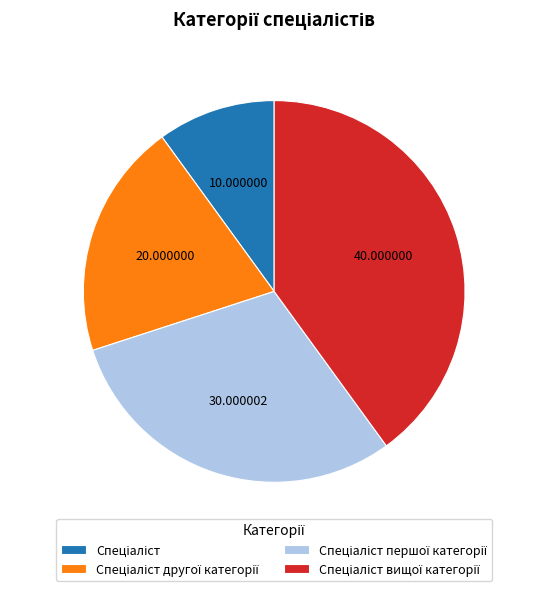

Does any single category account for the majority?

No